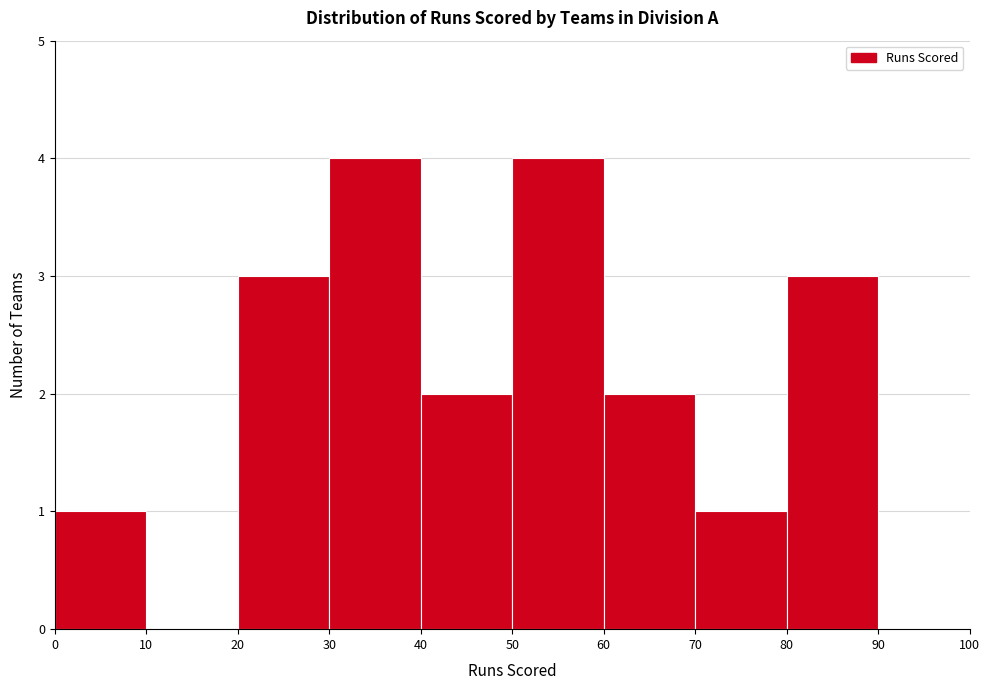

Reading left to right, list every bar in this chart as the range it spans on the x-axis followed by its height. The values are not printed on the chart, so give them approximately, as read against the axis.

0 to 10: 1
10 to 20: 0
20 to 30: 3
30 to 40: 4
40 to 50: 2
50 to 60: 4
60 to 70: 2
70 to 80: 1
80 to 90: 3
90 to 100: 0